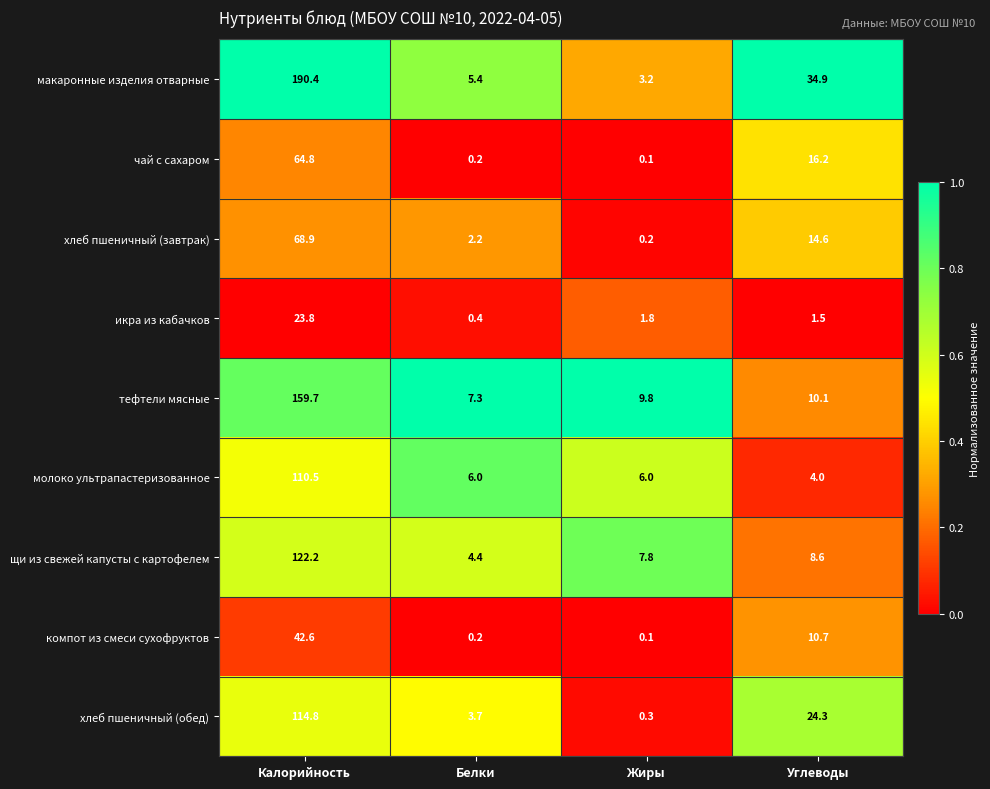

What is the difference between the maximum and minimum values in the щи из свежей капусты с картофелем series?

117.8